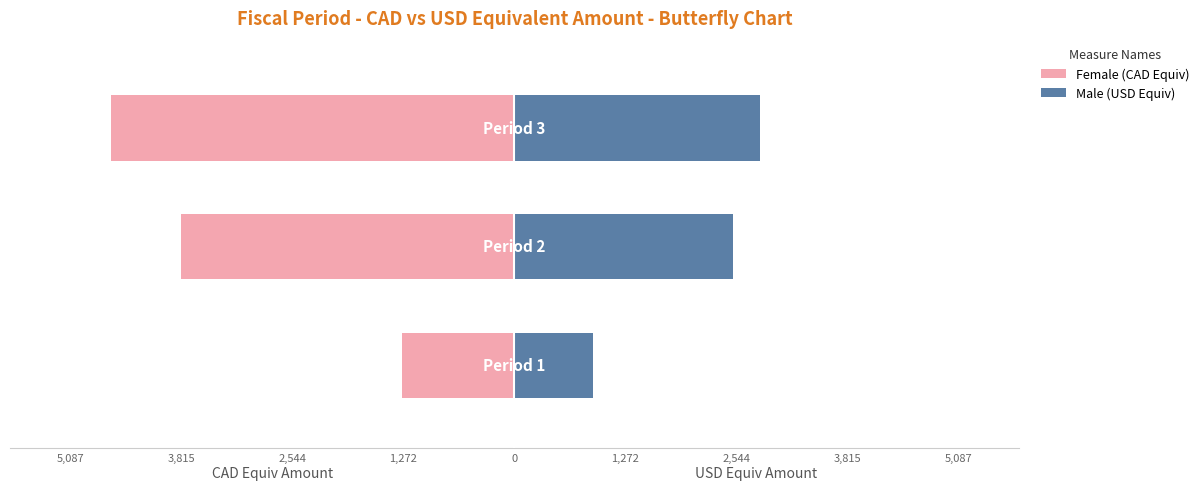

Reading right to left, transcribe all the data shown in this chart.

Female (CAD Equiv): -4624.8	-3826.5	-1286.7
Male (USD Equiv): 2819.4	2503.9	898.3